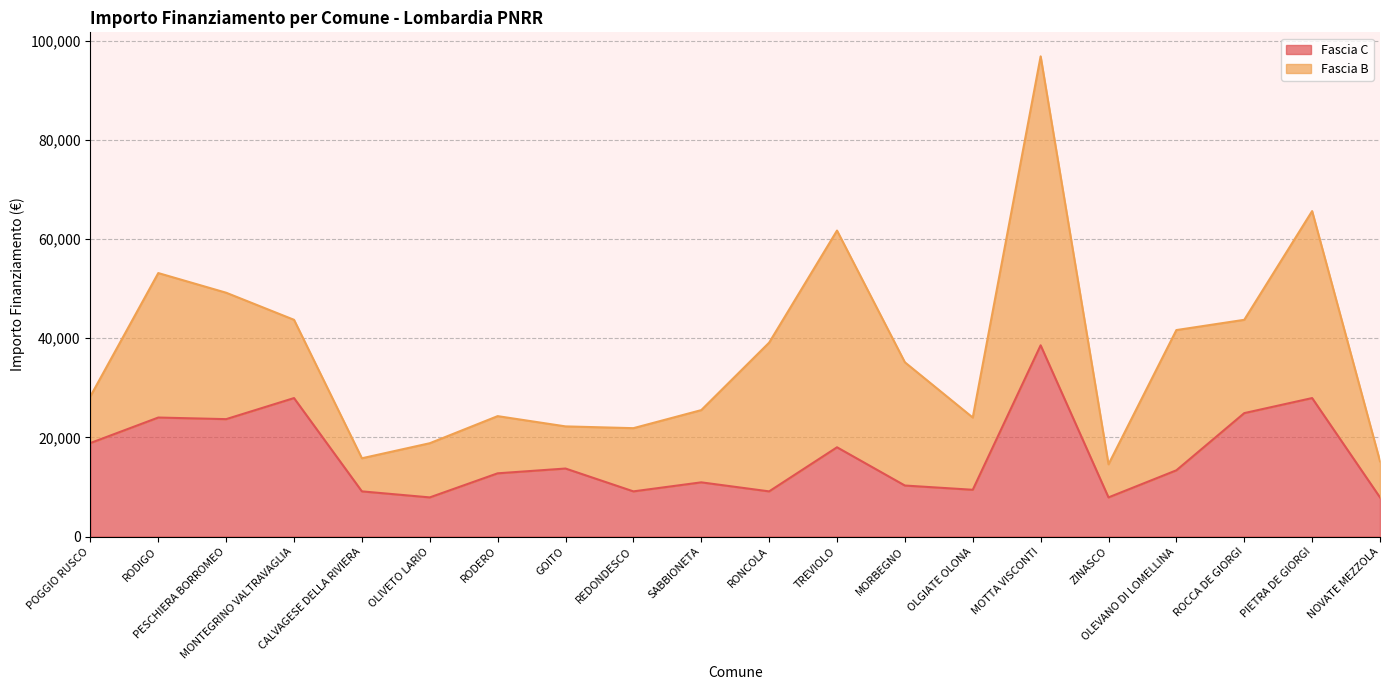

How many interior local valleys (lower than both neighbors) does the data have?

6